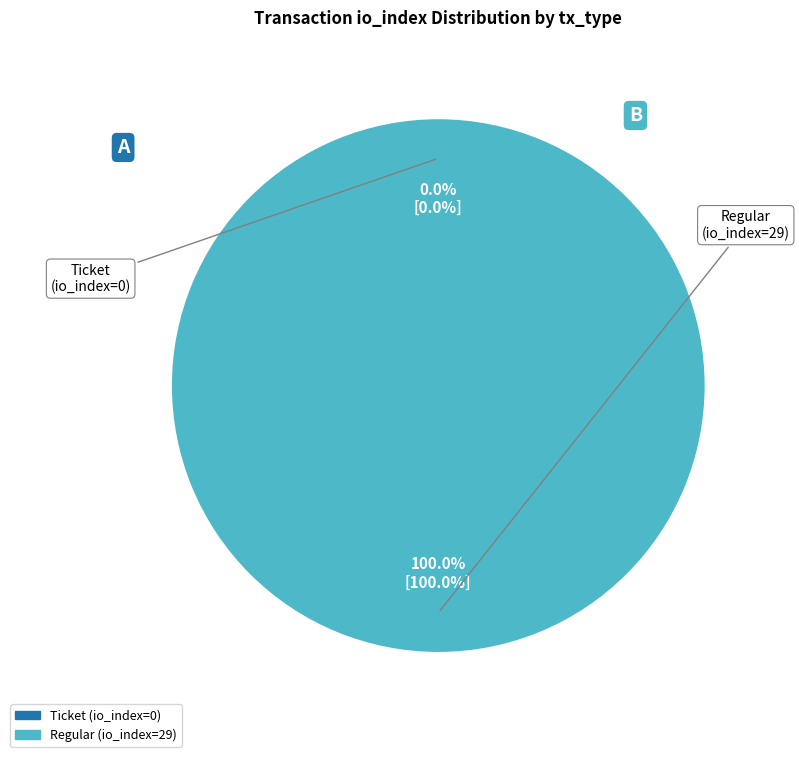

What portion of the pie excludes Ticket (io_index=0)?

100.0%